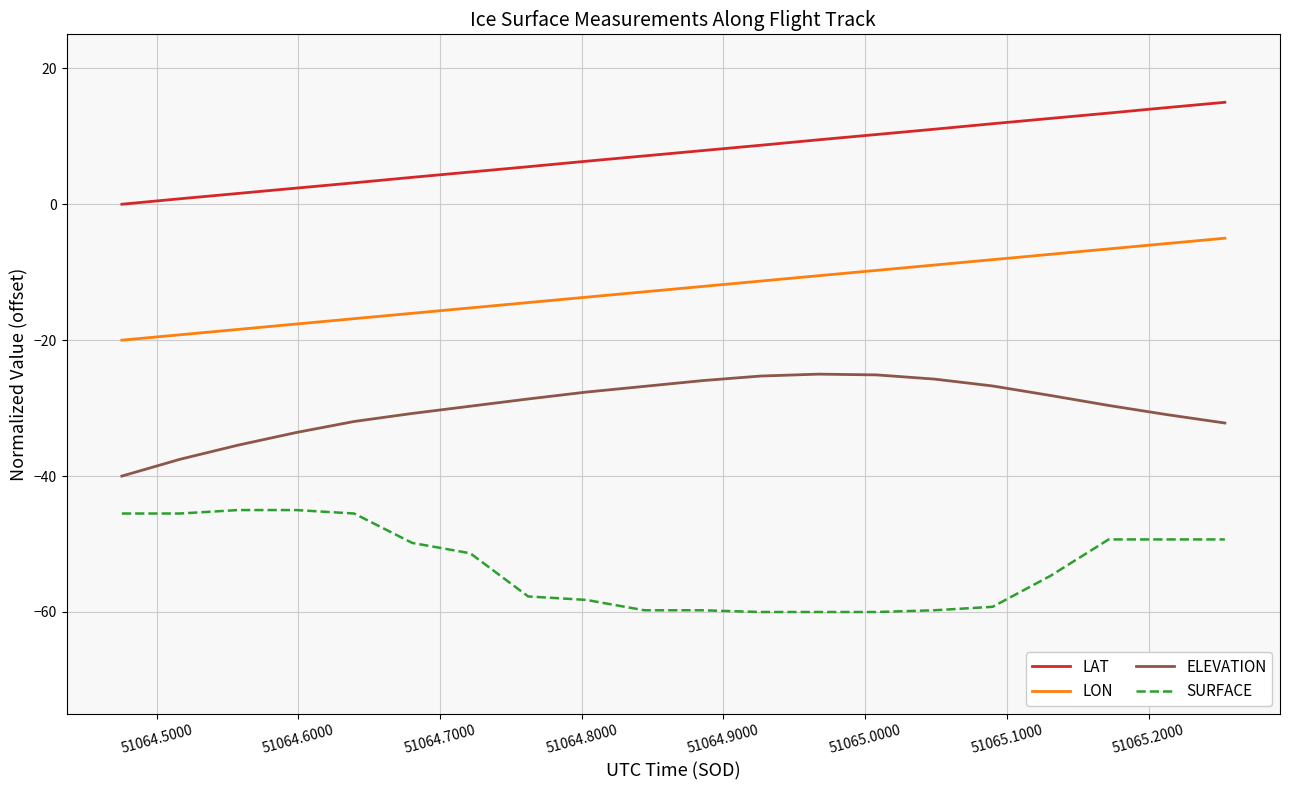

Rank the series by their maximum value, from highest to lowest.

LAT, LON, ELEVATION, SURFACE